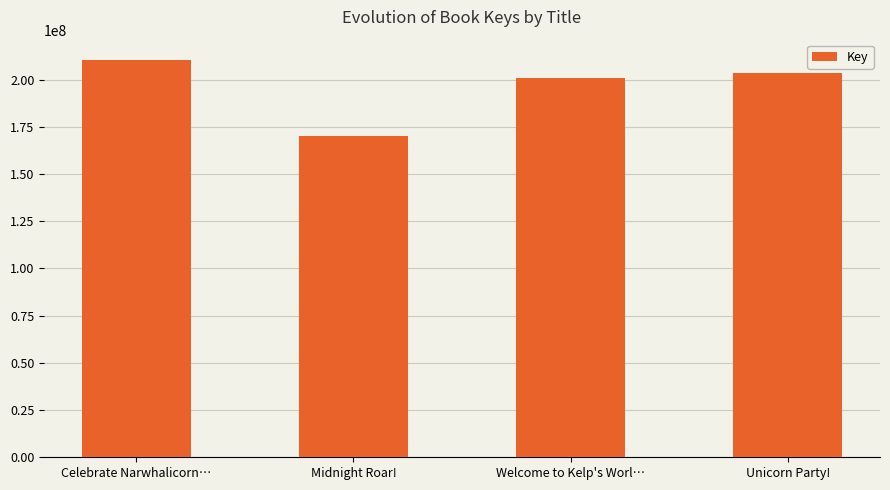

What is the sum of all values?

785201323